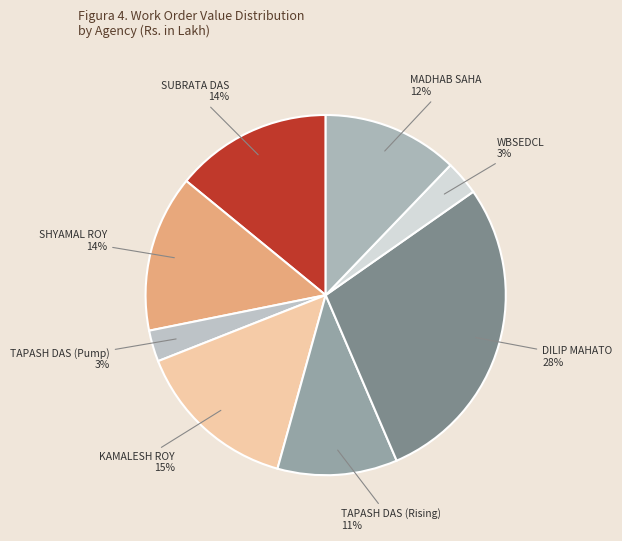

To the nearest percent, what percentage of the pie is KAMALESH ROY?

15%